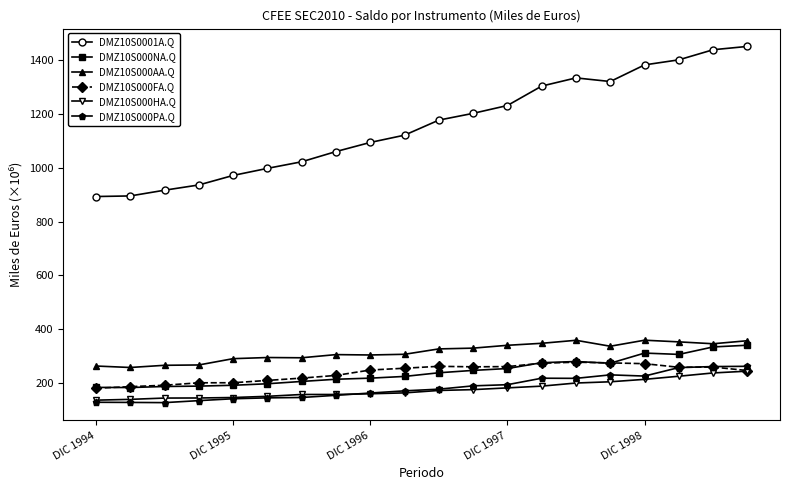

Which series has the largest total across all categories?

DMZ10S0001A.Q